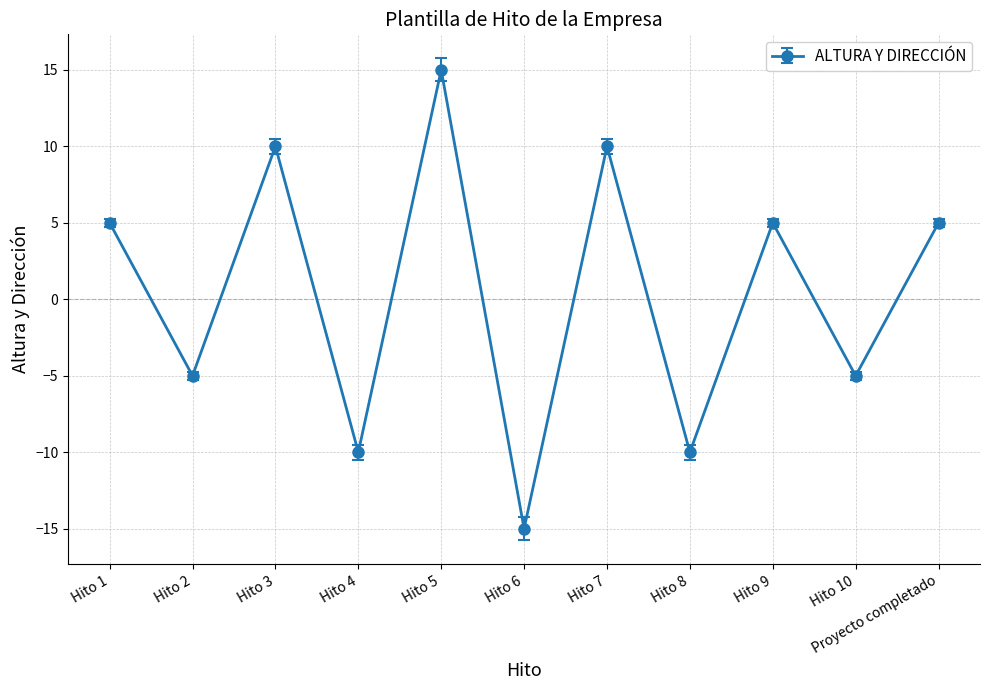

What is the minimum value shown in the chart?

-15